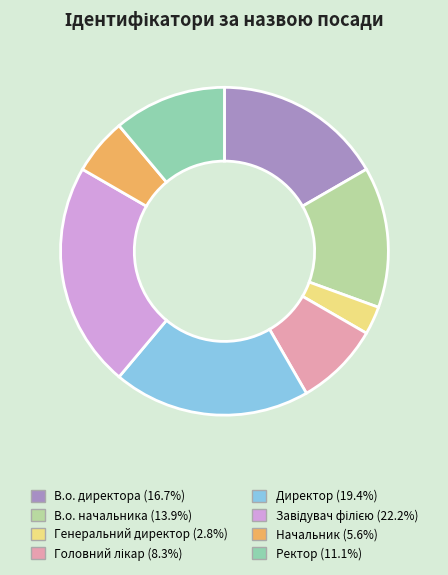

Is it true that В.о. директора is 27% of the pie?

False